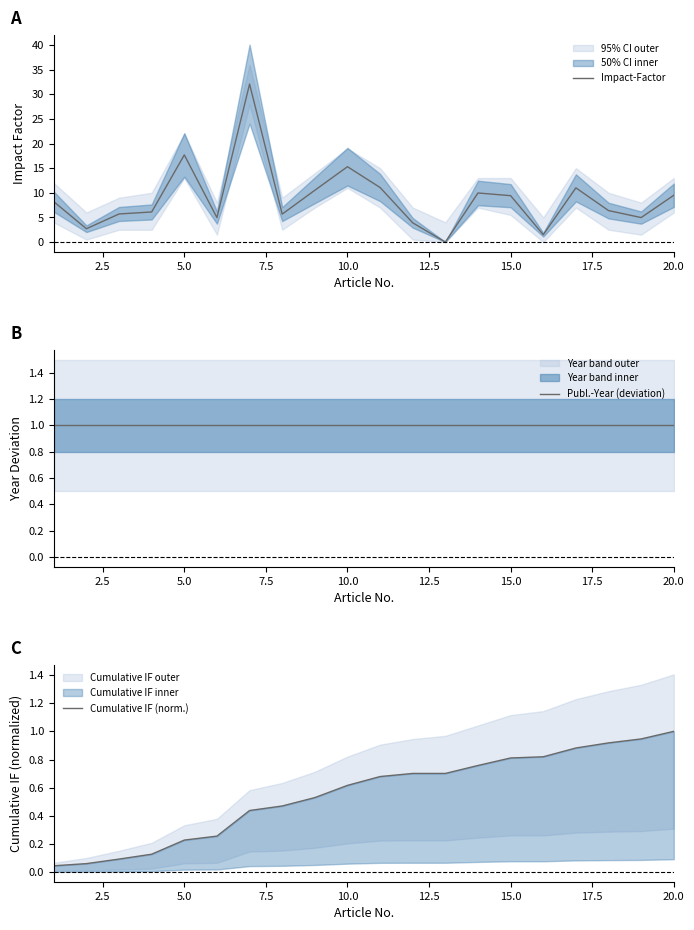

At which label is Impact-Factor closest to 16?

10.0